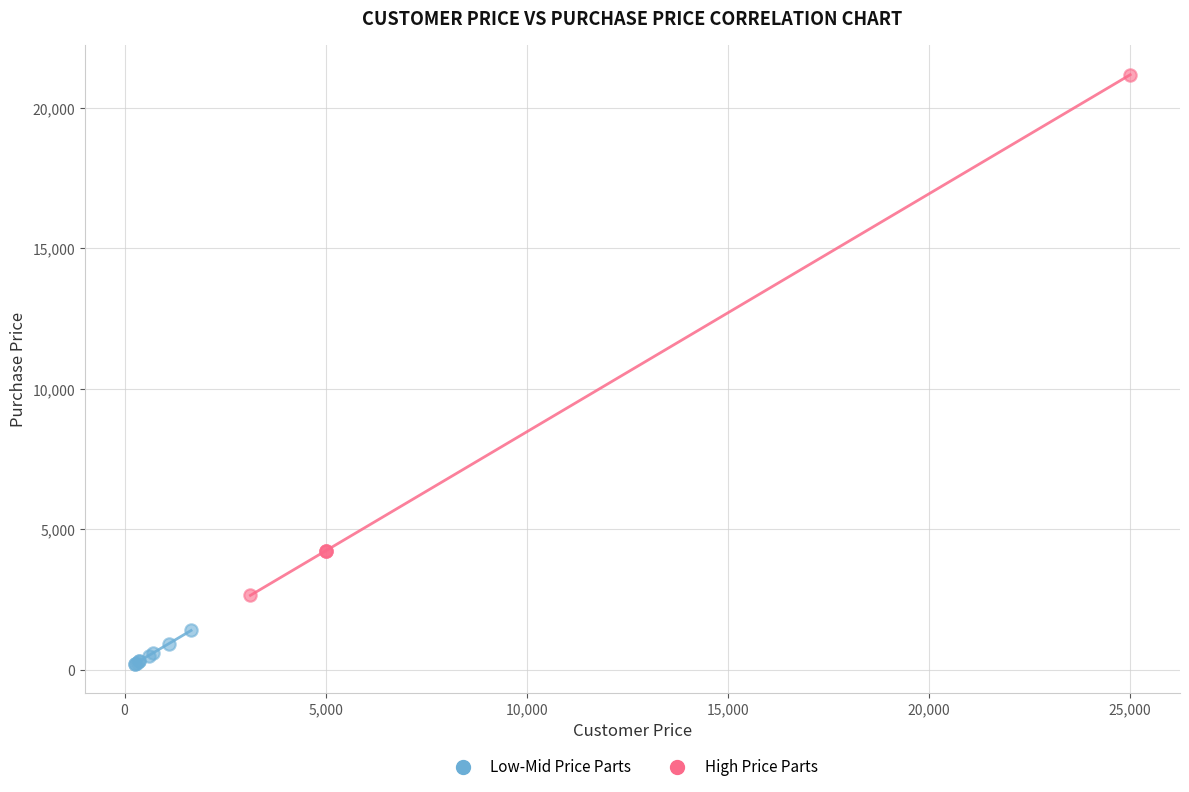

What are all the series names shown in the legend?

Low-Mid Price Parts, High Price Parts